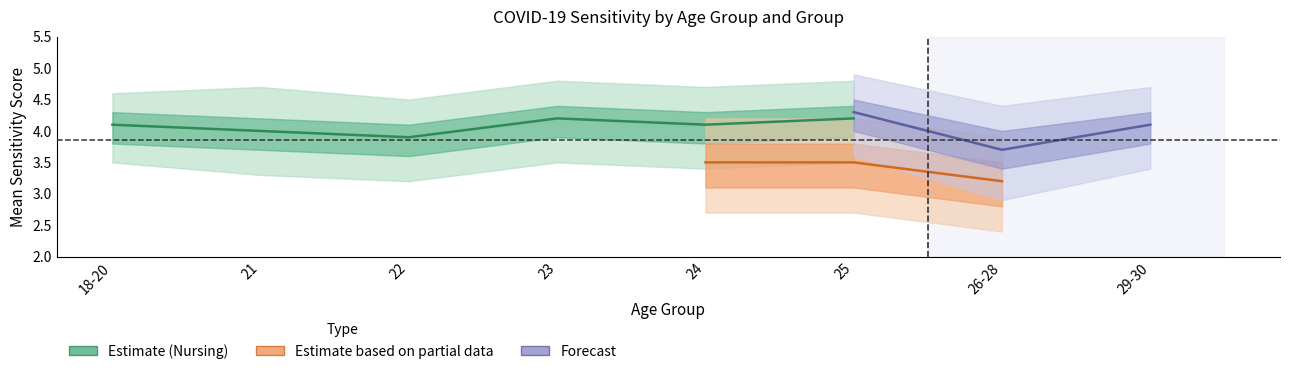

Which series has the largest total across all categories?

Sensitivity 1 (nursing)